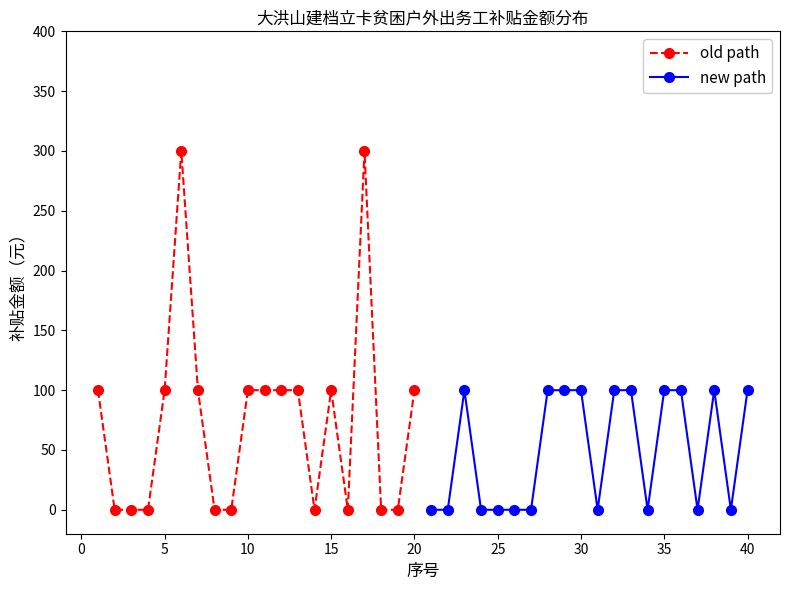

Is it true that new path equals -48 at 25?

False